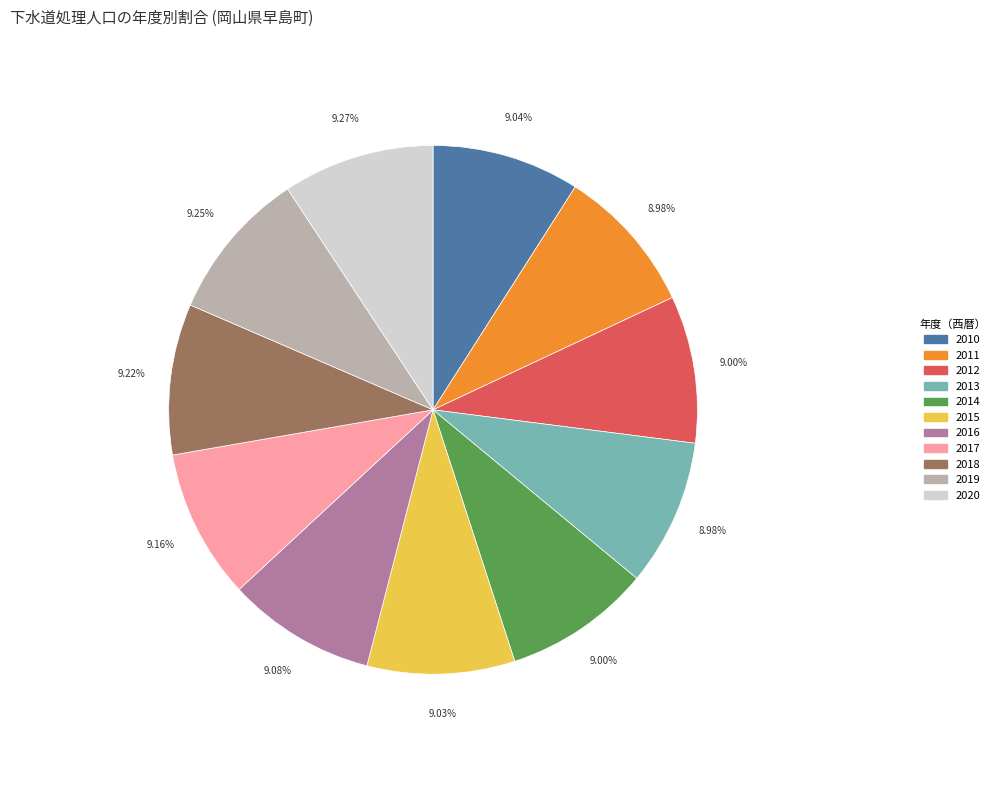

To the nearest percent, what is the combined percentage of 2010 and 2013?

18%